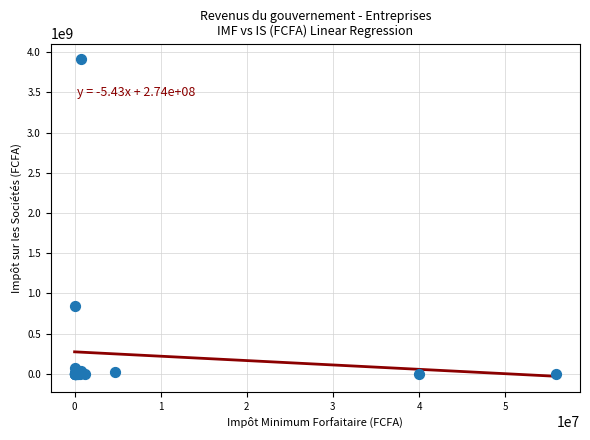

What Y value in the scatter plot is closest to 1954081364?

842840719